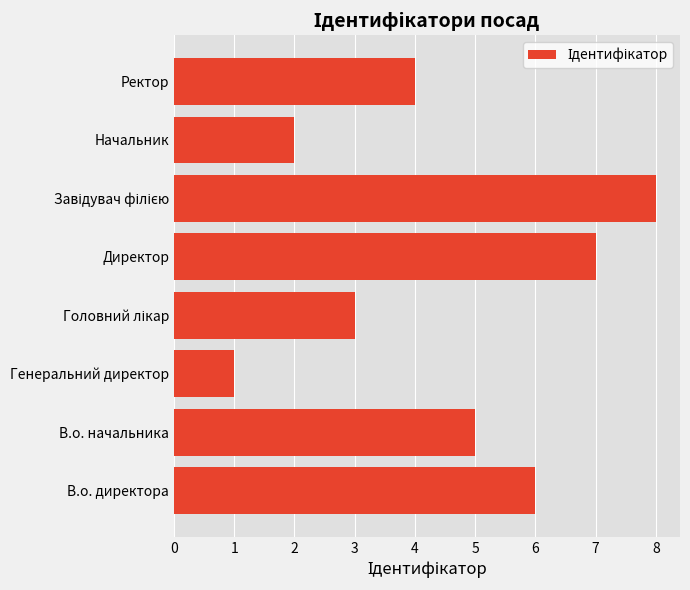

What is the difference between the maximum and second lowest values?

6